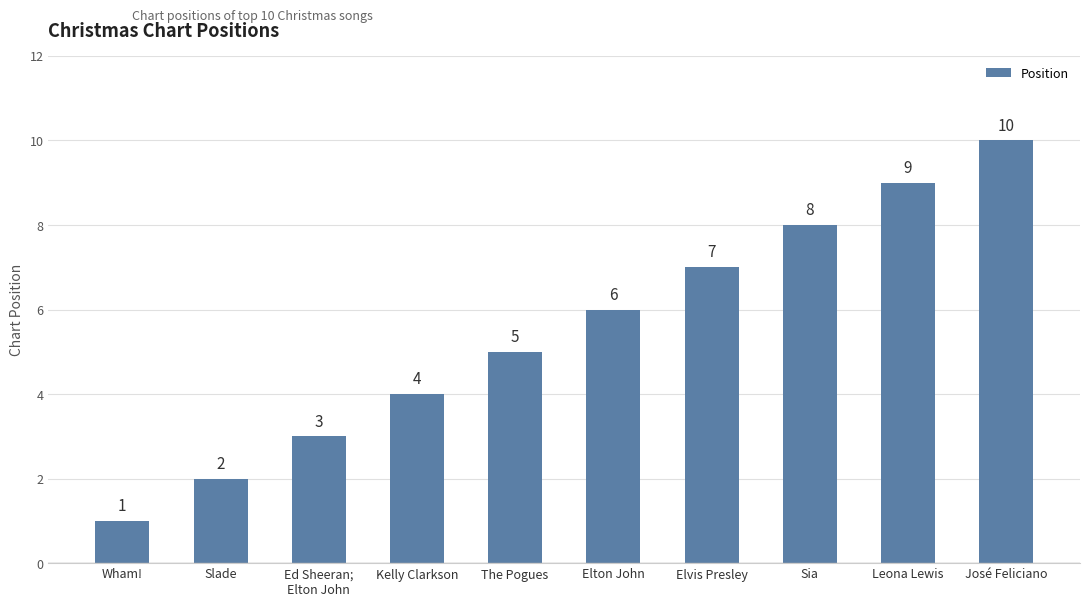

What is the difference between the maximum and minimum values?

9